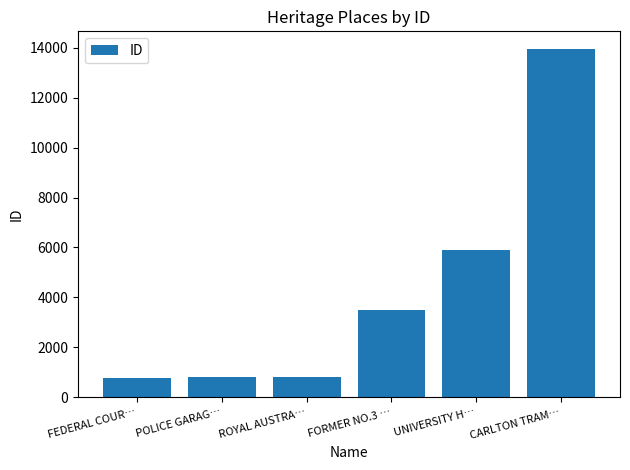

Where is the data nearest to the value 7373?

UNIVERSITY H…